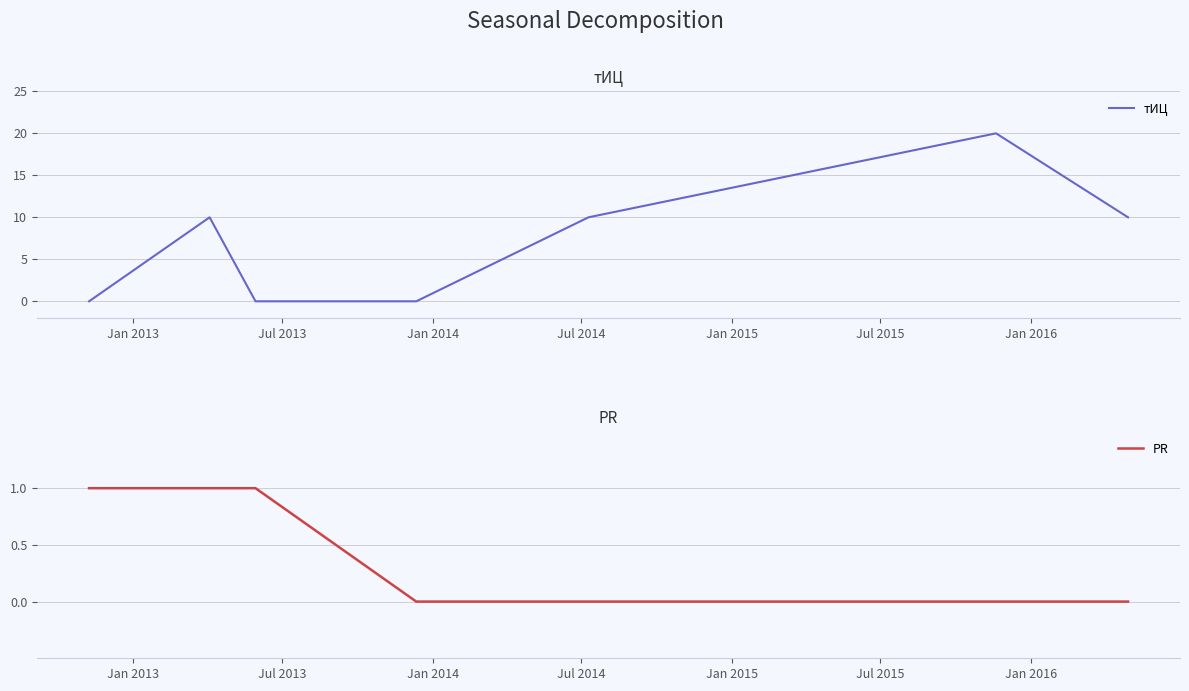

True or false: PR has more than 2 interior local peaks.

False